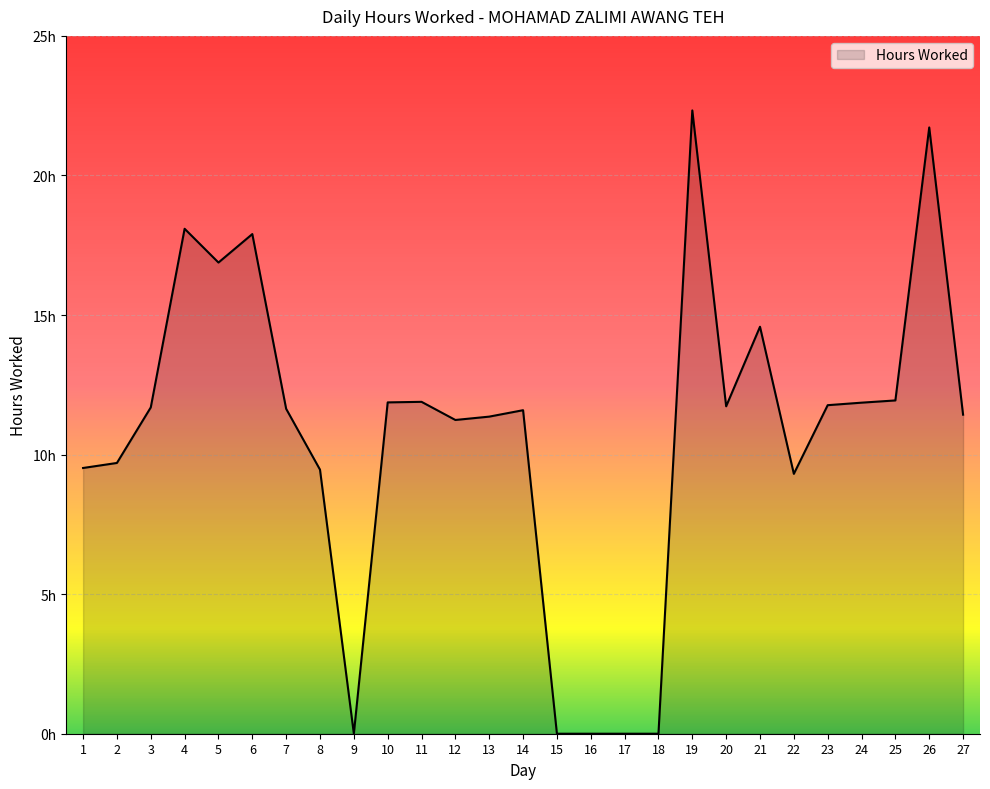

At which label is the value closest to 11?

12